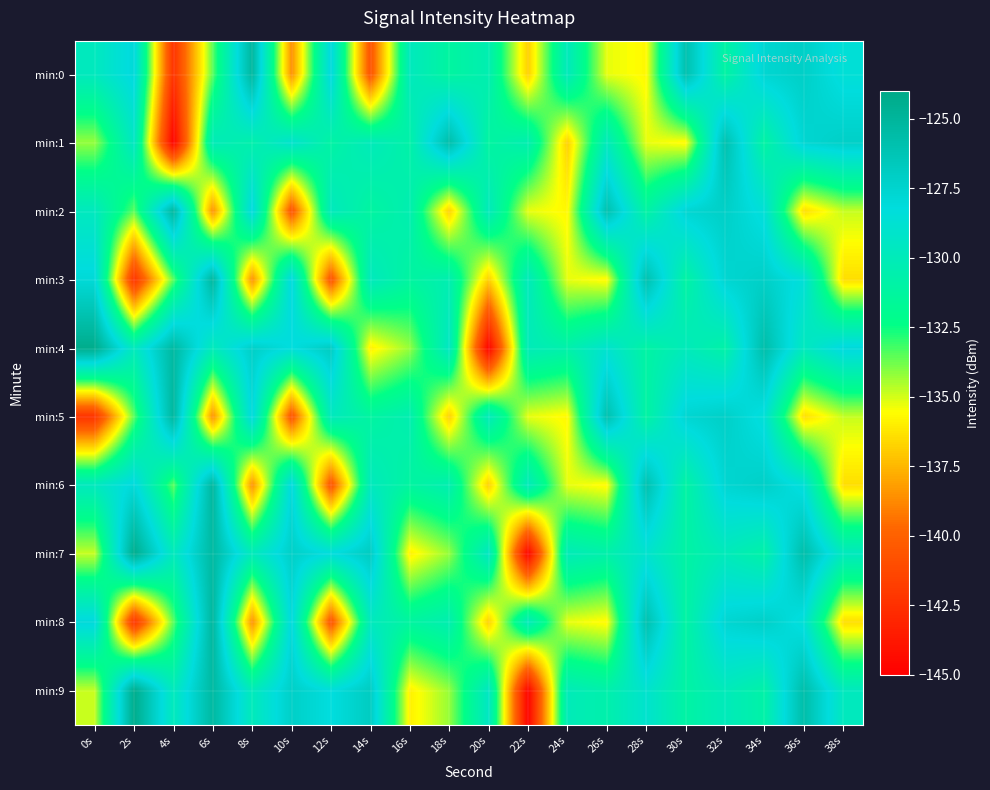

List the series in order of their peak value, lowest first.

min:1, min:0, min:2, min:3, min:5, min:6, min:8, min:4, min:7, min:9